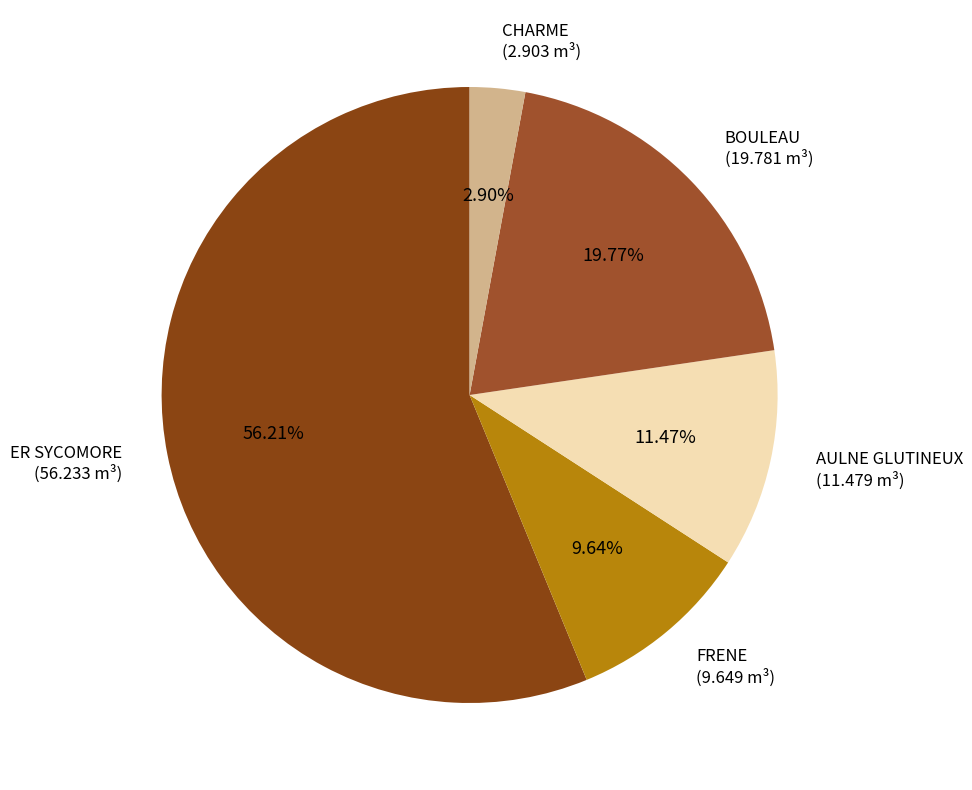

To the nearest percent, what is the average slice percentage?

20%